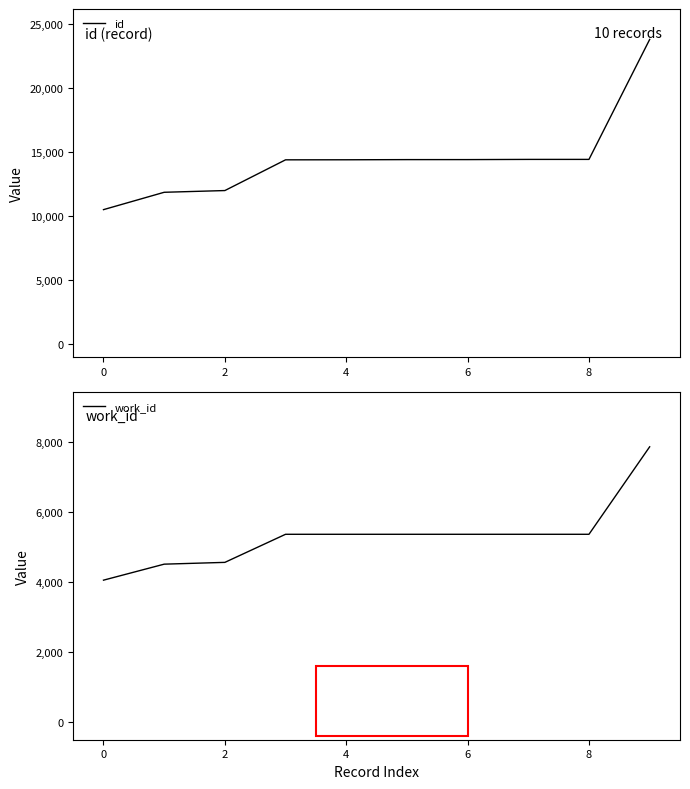

True or false: work_id has more than 0 interior local peaks.

False